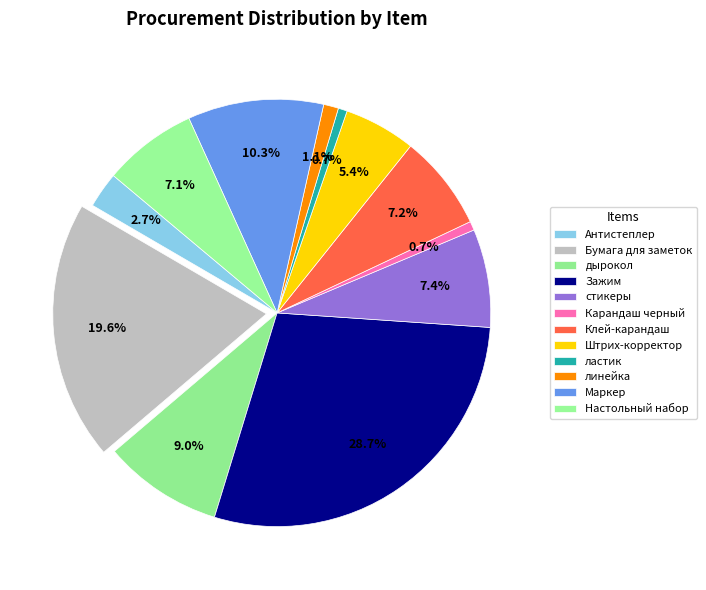

Combined, what portion of the pie is дырокол and Антистеплер?

11.8%